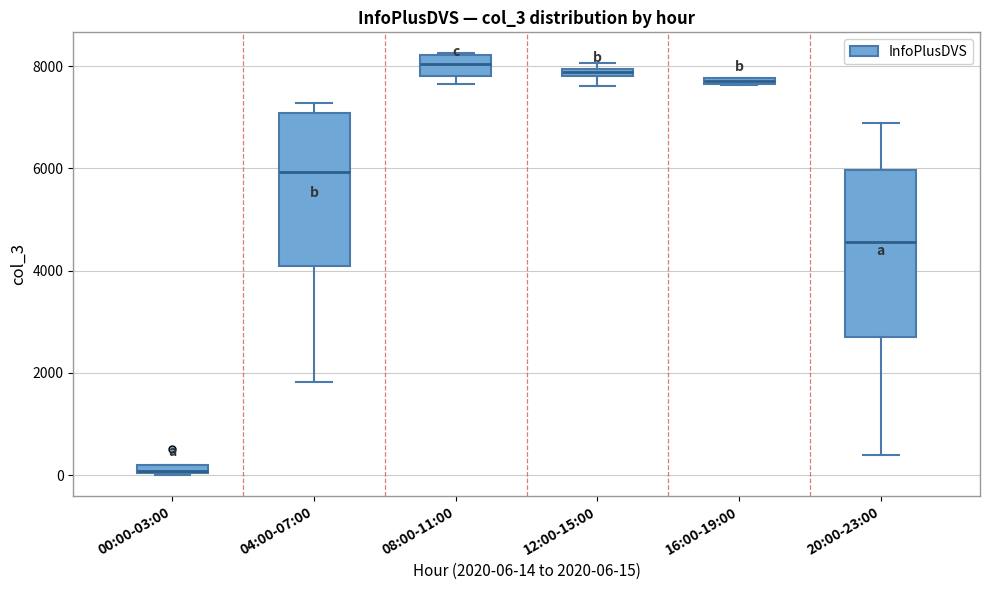

Which box is the tallest, from its lower edge to its upper edge?

20:00-23:00